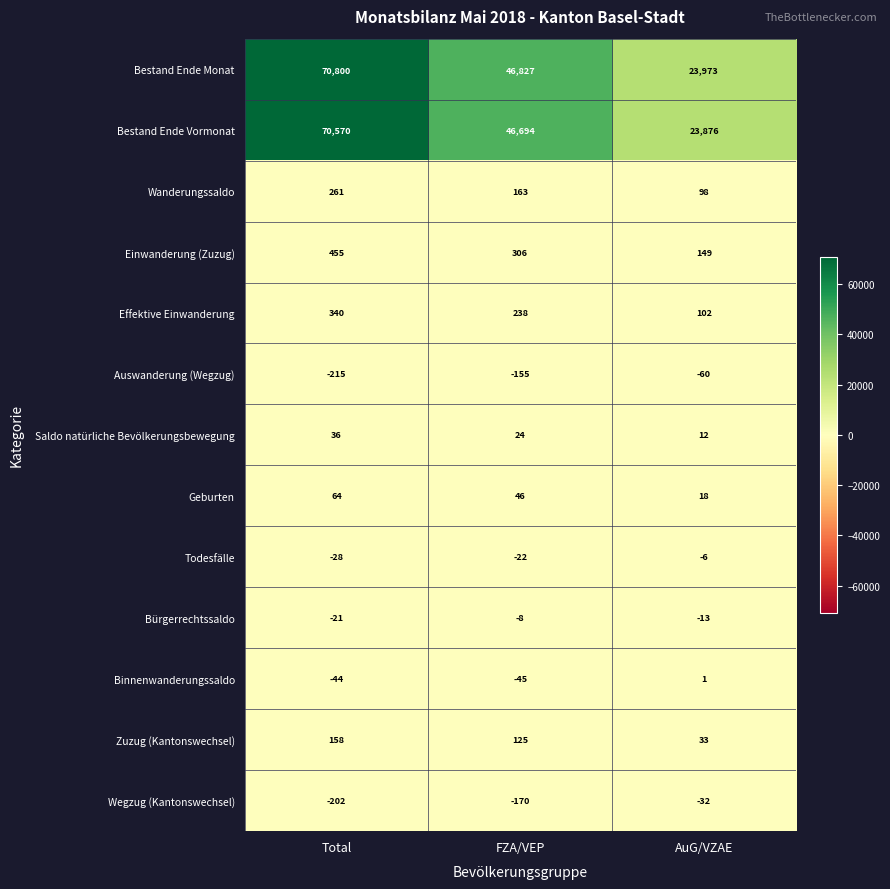

How many values in the Auswanderung (Wegzug) series are below -155?

1